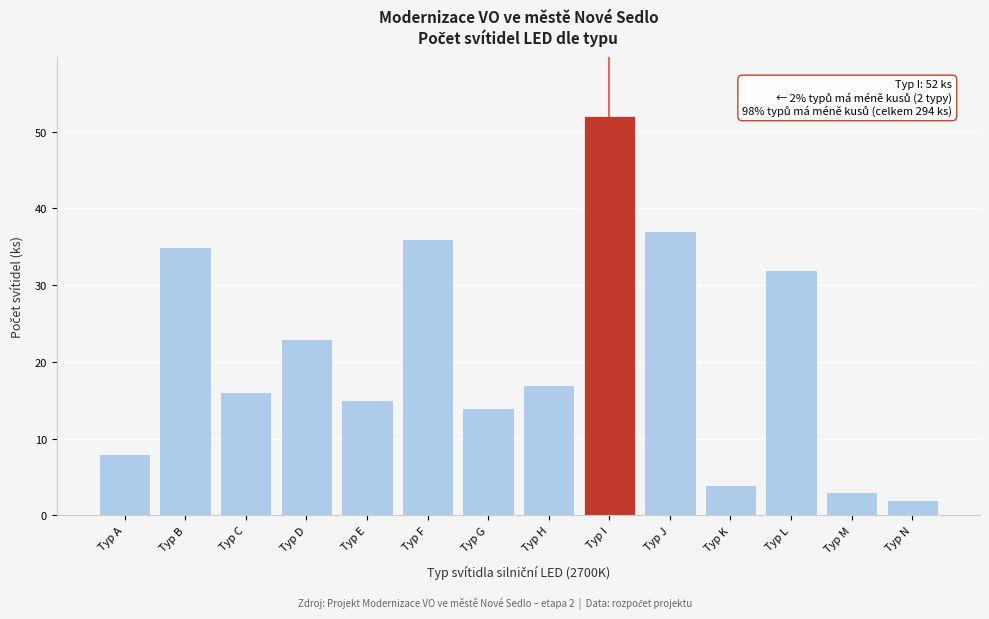

Reading left to right, list all the values displayed in this chart.

8	35	16	23	15	36	14	17	52	37	4	32	3	2